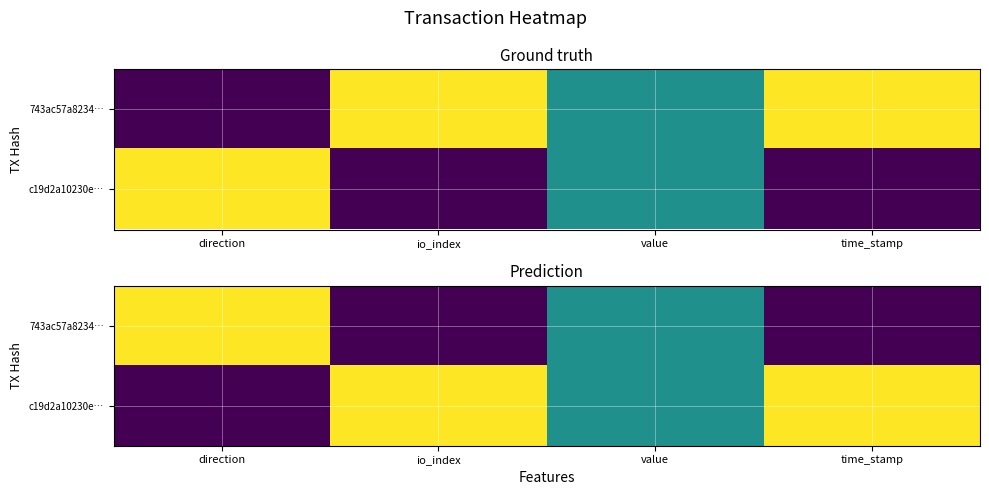

True or false: 743ac57a8234… has a value of 0.0 at io_index.

True